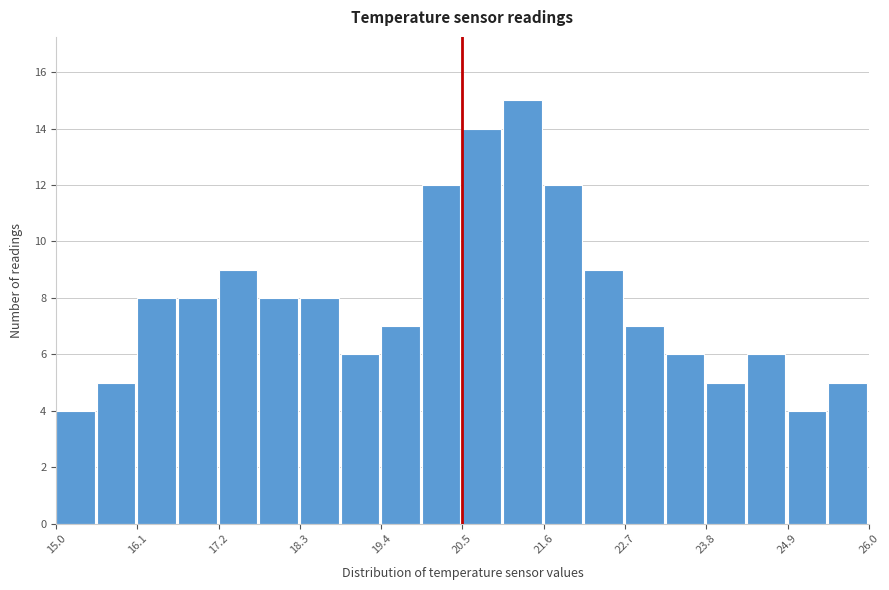

Read against the x-axis, roughly where is the centre of the tallest bar?

21.4